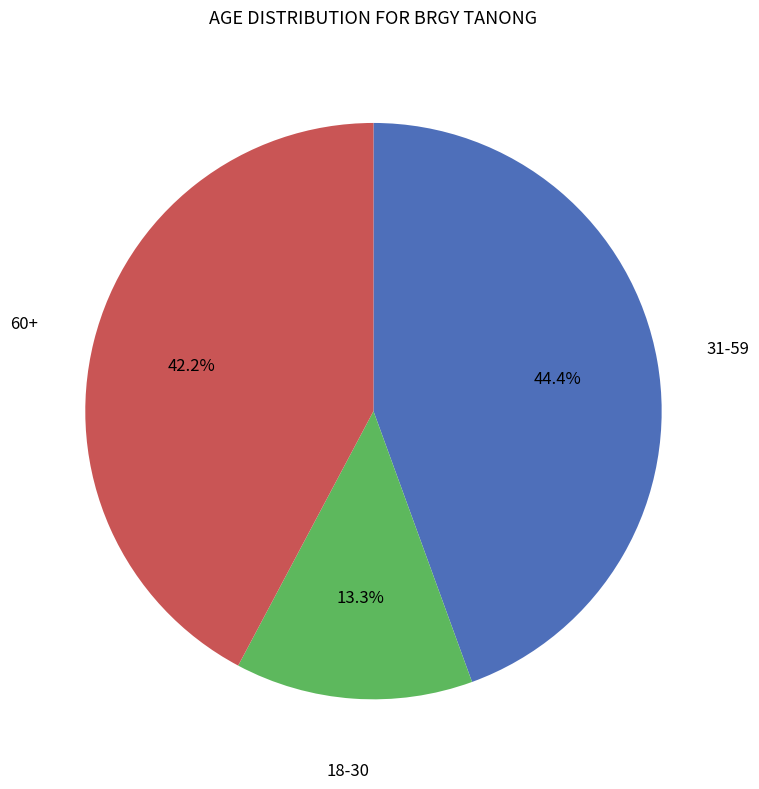

To the nearest percent, what is the average slice percentage?

33%